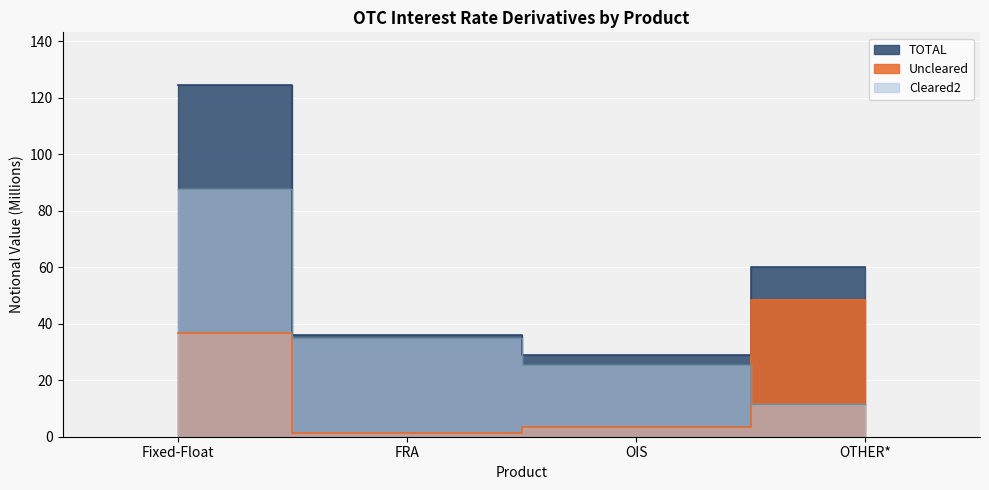

Is the value of TOTAL at OIS greater than the value of Cleared2 at OTHER*?

Yes